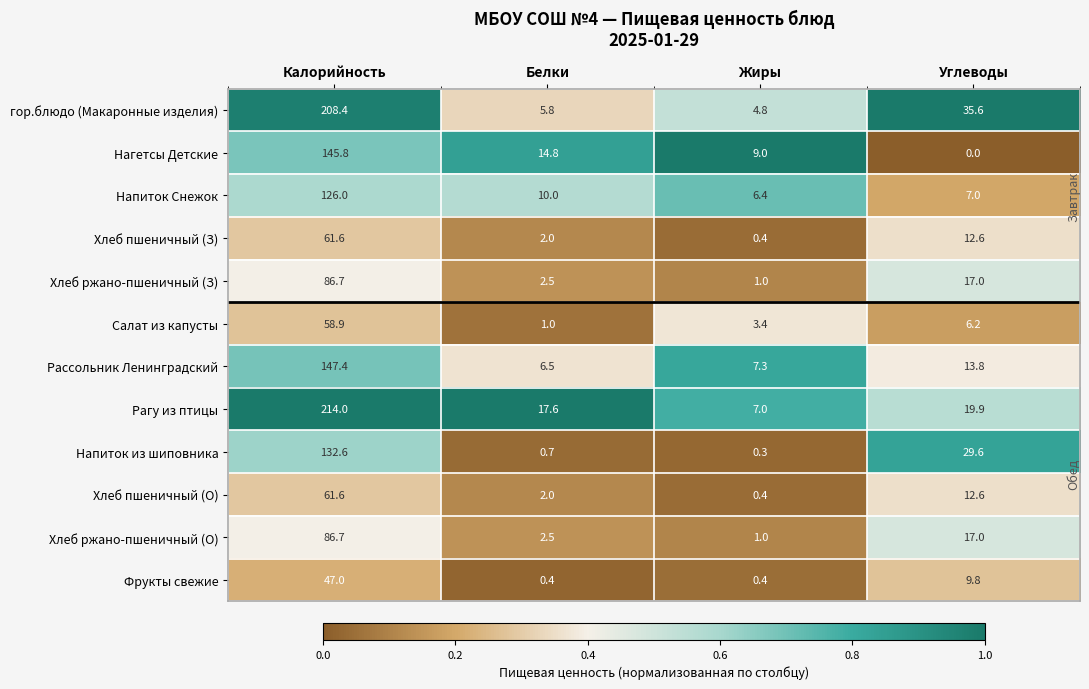

What is the total value across all series at Белки?

65.8